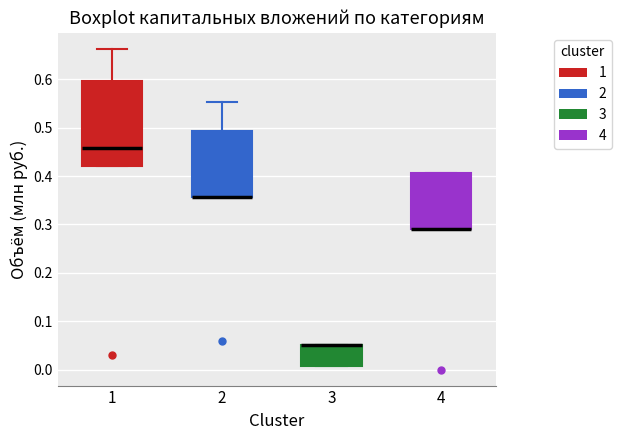

Reading left to right, read every box against the y-axis: the position of its median line, the range the box covers, and the ends of its whiskers. The values are not printed on the chart, so give them approximately, as read against the axis.

1: median 0.46, box 0.42 to 0.60, whiskers 0.42 to 0.66
2: median 0.36 (drawn on the box's lower edge), box 0.36 to 0.49, whiskers 0.36 to 0.55
3: median 0.05 (drawn on the box's upper edge), box 0.01 to 0.05, whiskers 0.01 to 0.05
4: median 0.29 (drawn on the box's lower edge), box 0.29 to 0.41, whiskers 0.29 to 0.41